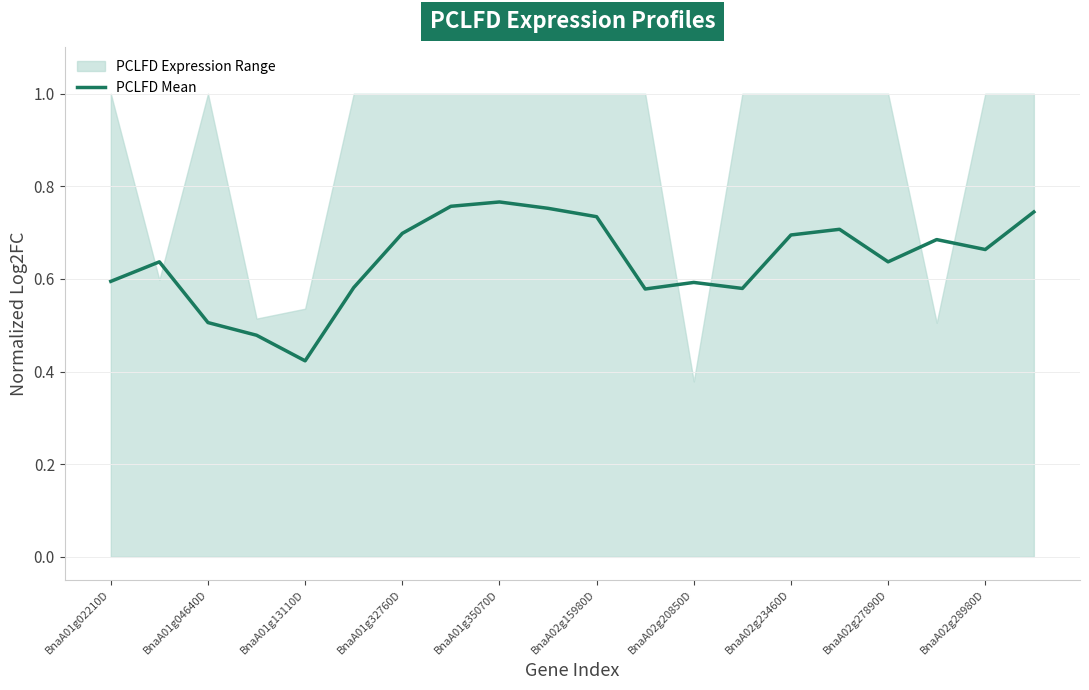

What is the label of the 5th point from the right?

15